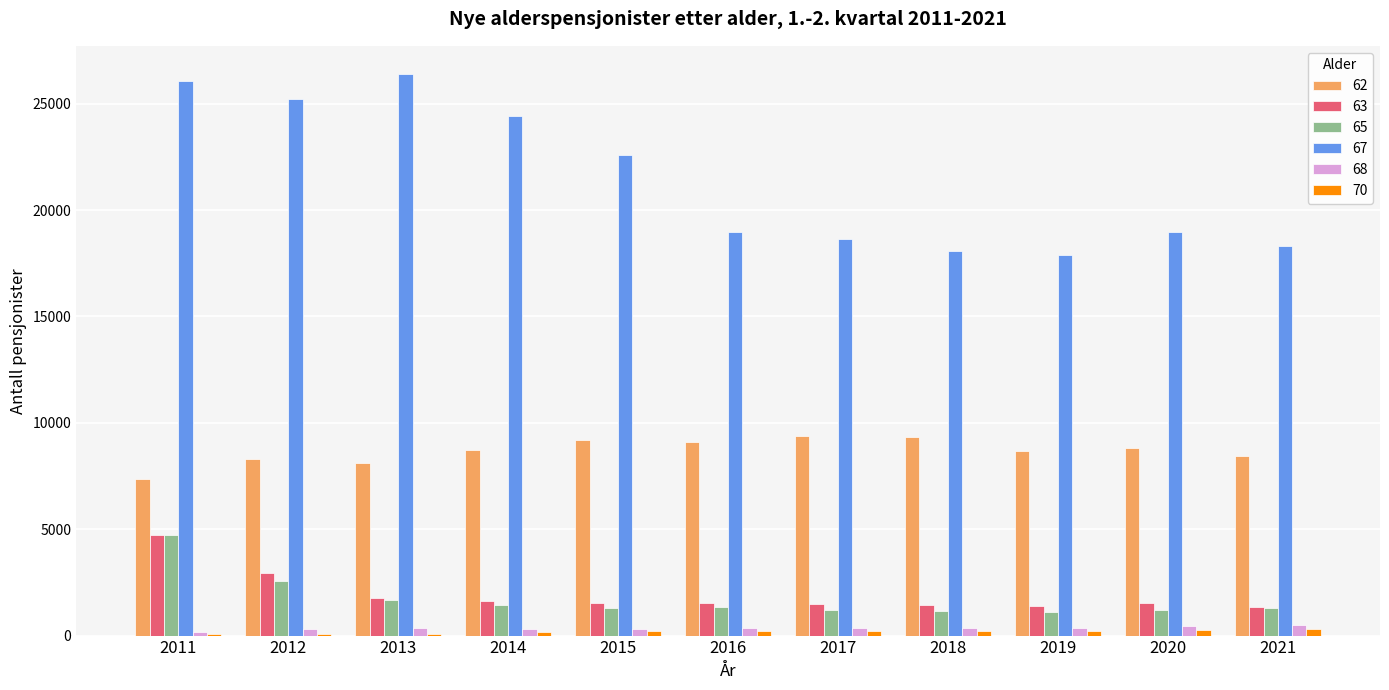

How many groups of bars are there?

11